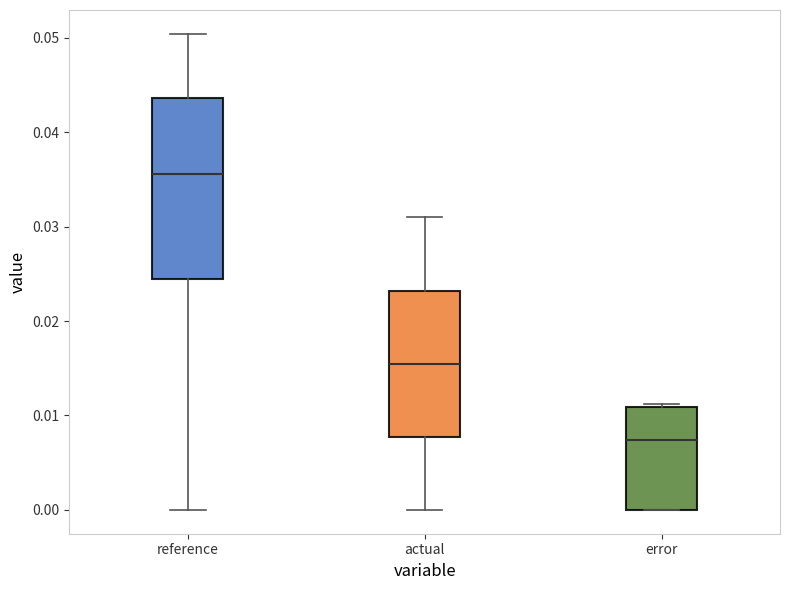

Reading left to right, transcribe this box plot: for each box, give where its median line is, the range the box spans, and where its two whiskers end, as read against the y-axis. The values are not printed on the chart, so give them approximately, as read against the axis.

reference: median 0.036, box 0.024 to 0.044, whiskers 0.000 to 0.050
actual: median 0.015, box 0.008 to 0.023, whiskers 0.000 to 0.031
error: median 0.007, box 0.000 to 0.011, whiskers 0.000 to 0.011 (just above the box's upper edge)